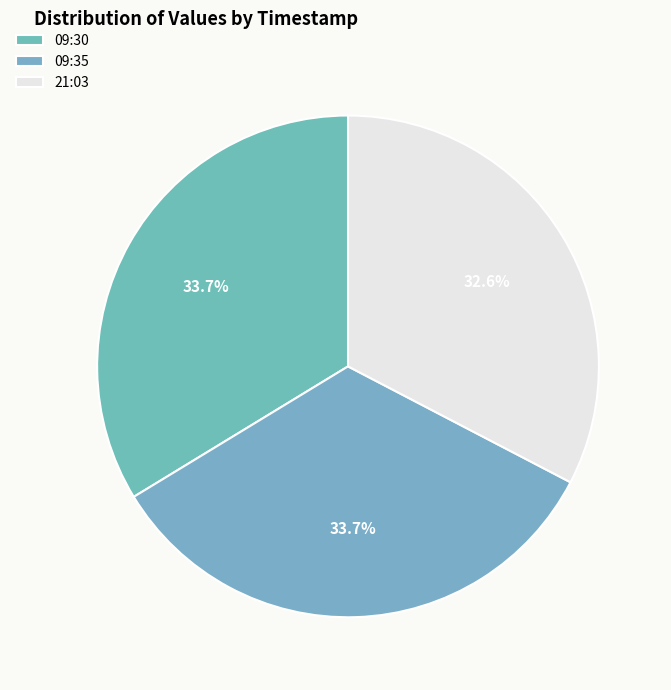

Which slice is the smallest?

21:03